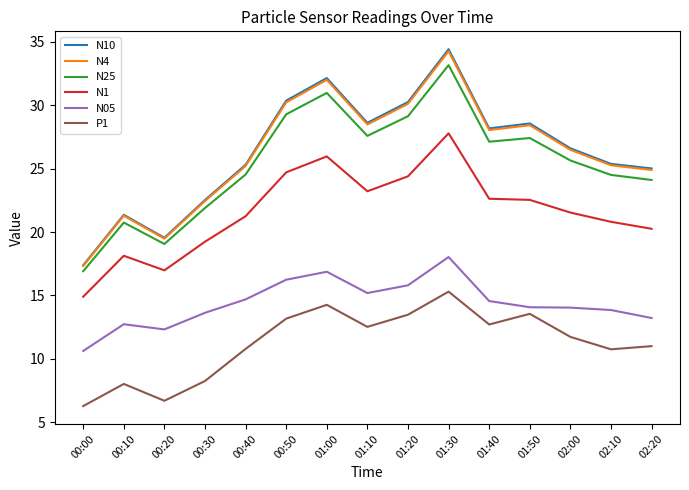

Is the value of N4 at 00:10 greater than the value of P1 at 02:10?

Yes